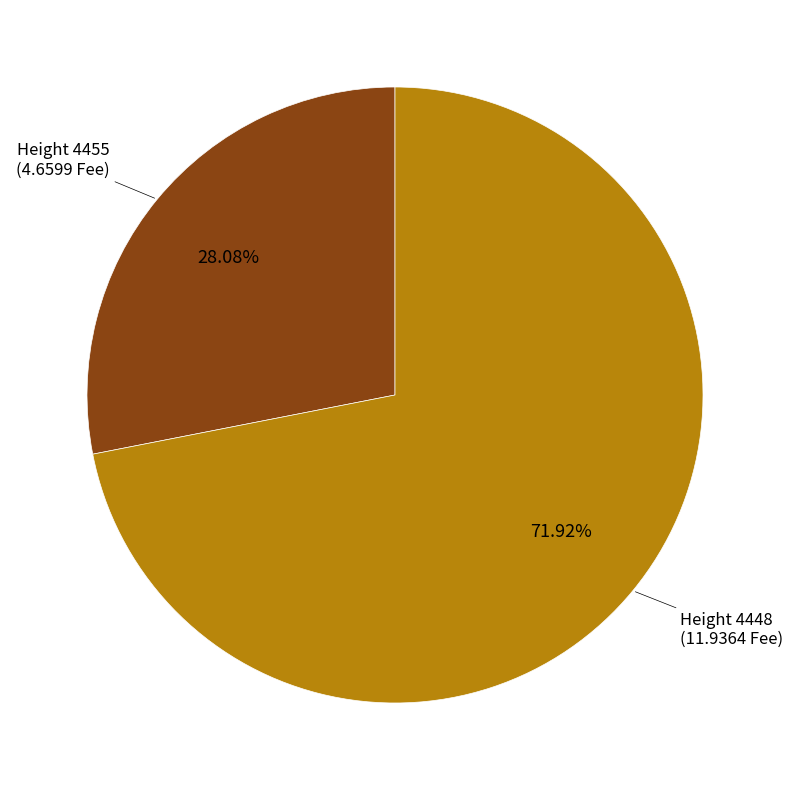

Is there any slice that represents more than half of the pie?

Yes